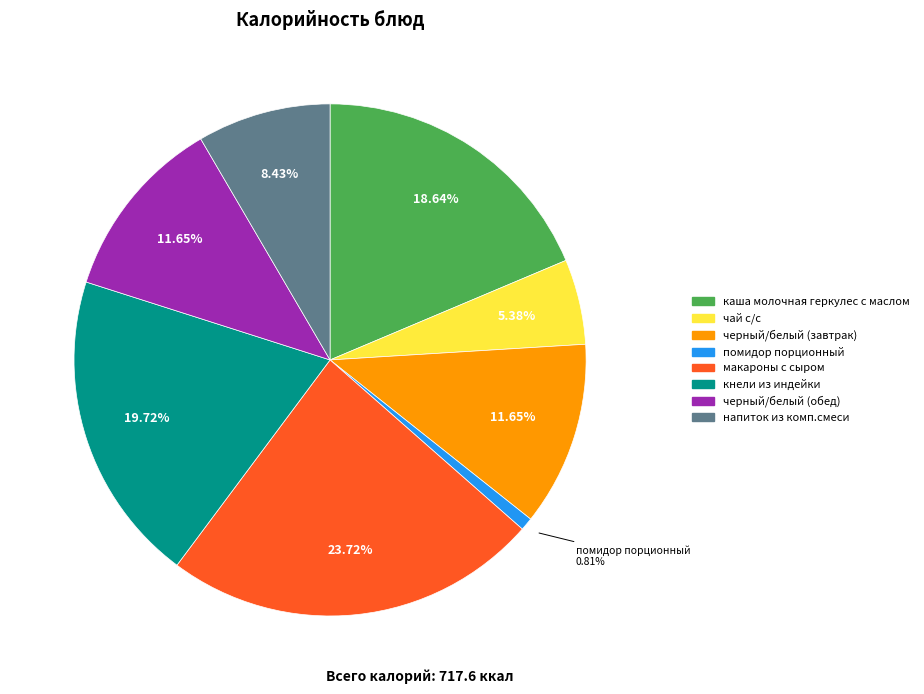

Between каша молочная геркулес с маслом and чай с/с, which is larger?

каша молочная геркулес с маслом